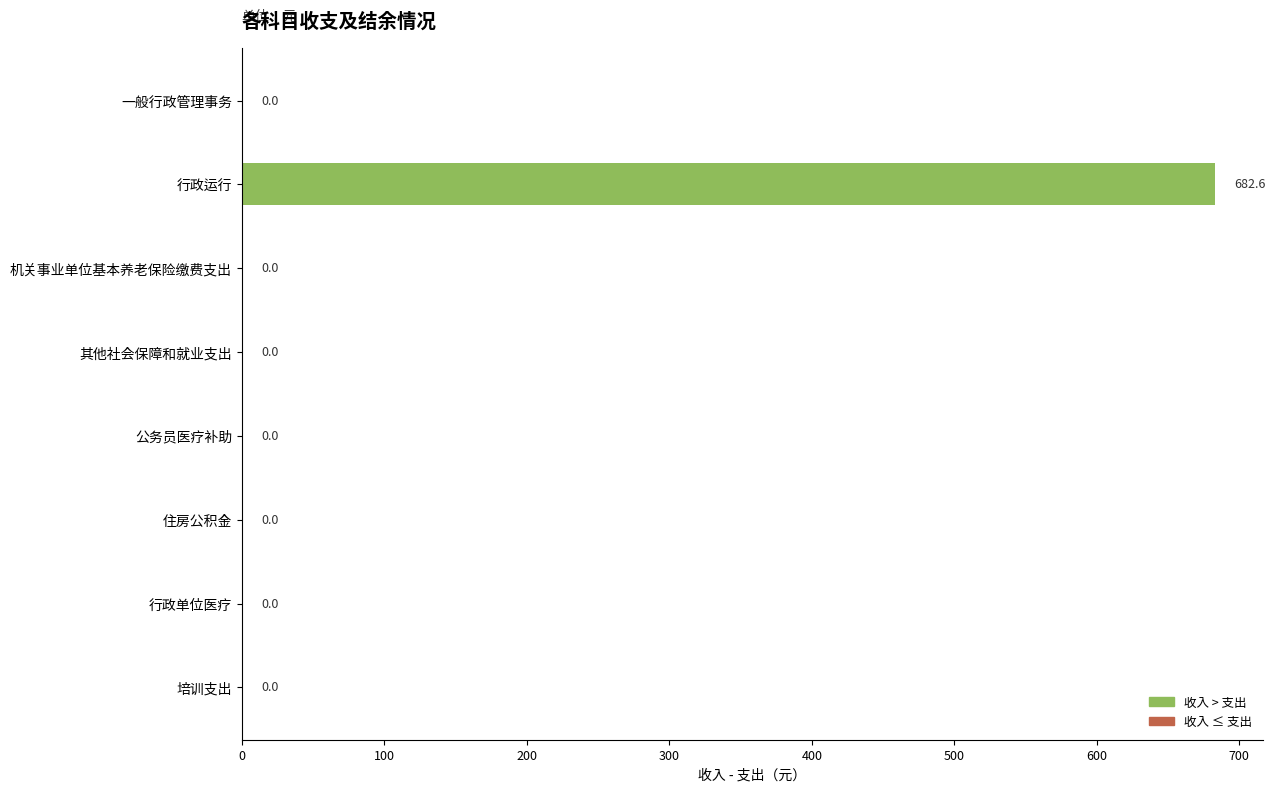

What is the sum of all values?

682.6